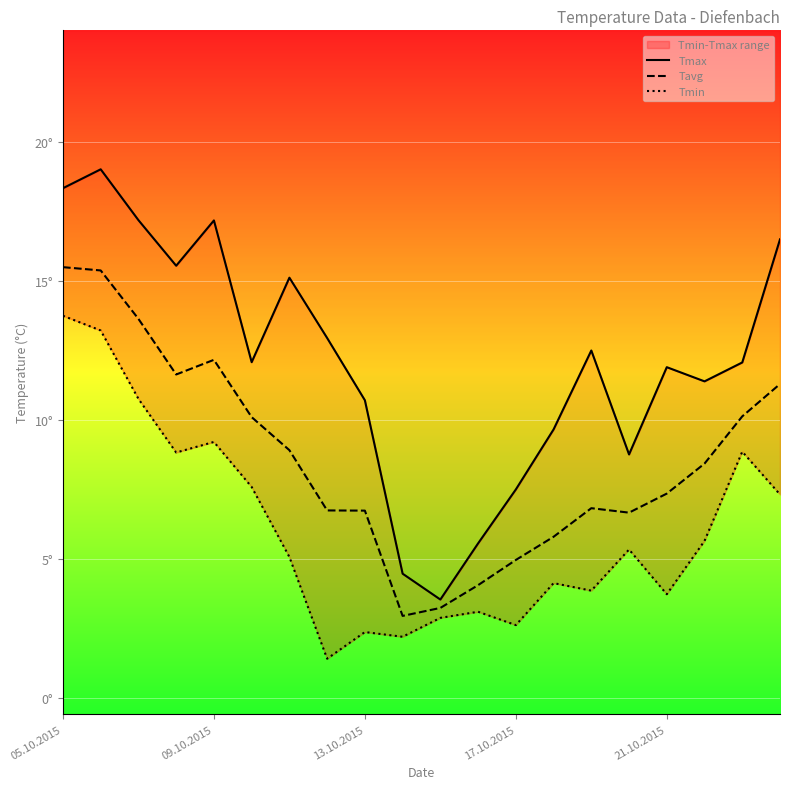

What is the sum of all Tmax values?

242.2